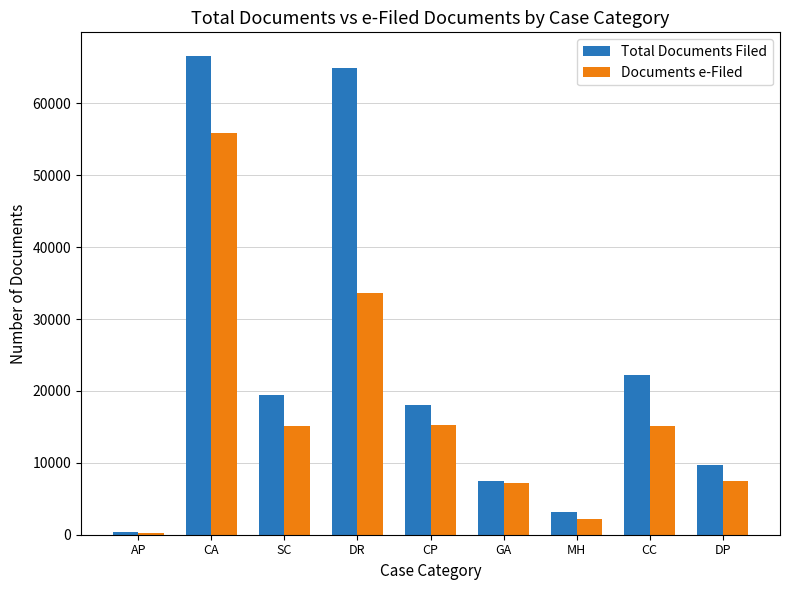

Does the chart contain stacked bars?

No